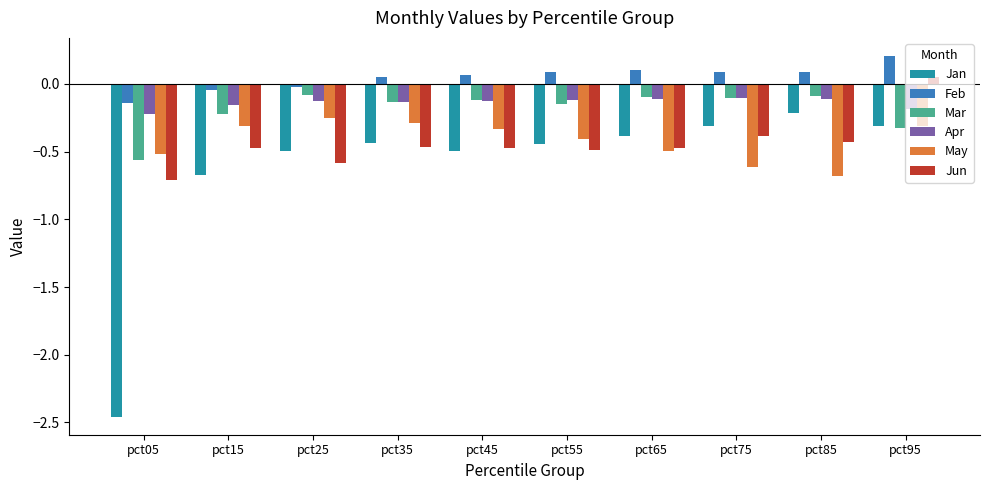

Does the chart contain any negative values?

Yes